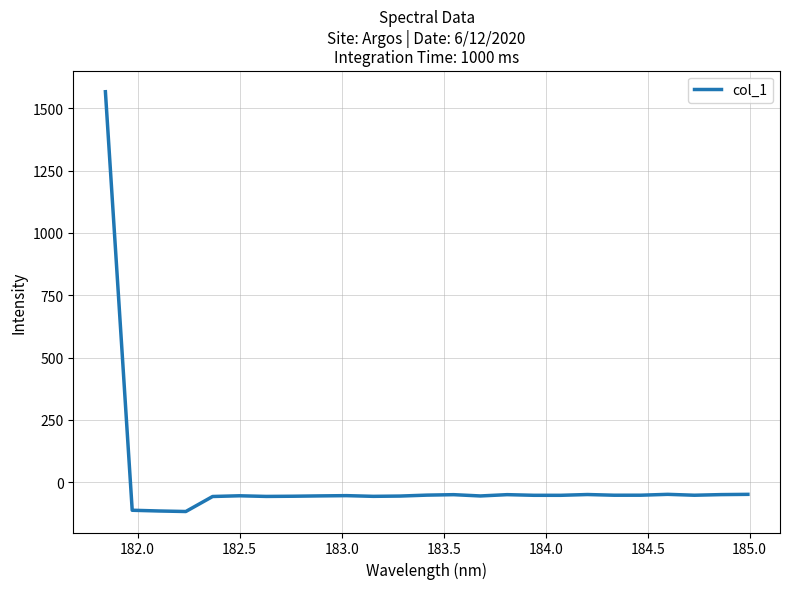

What is the greatest value displayed?

1566.5